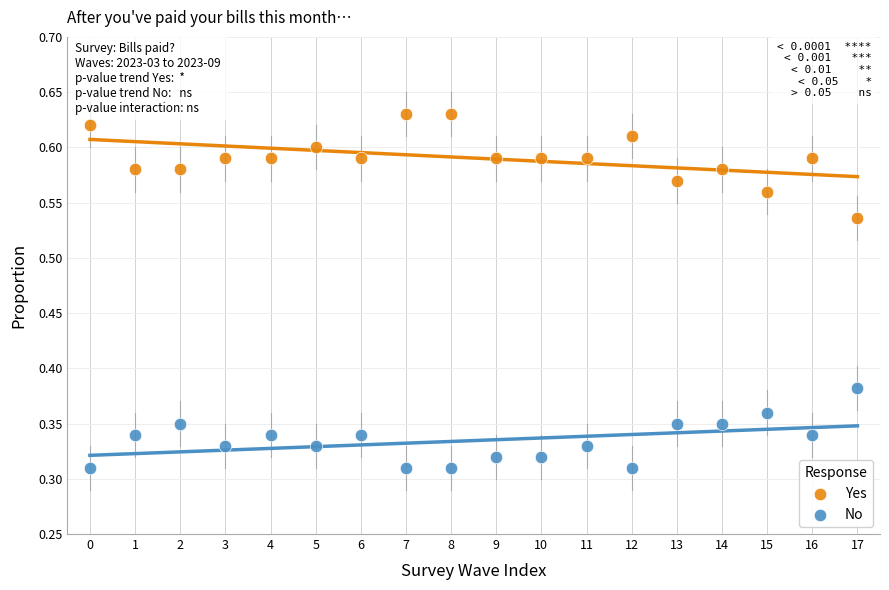

What are all the series names shown in the legend?

Yes, No